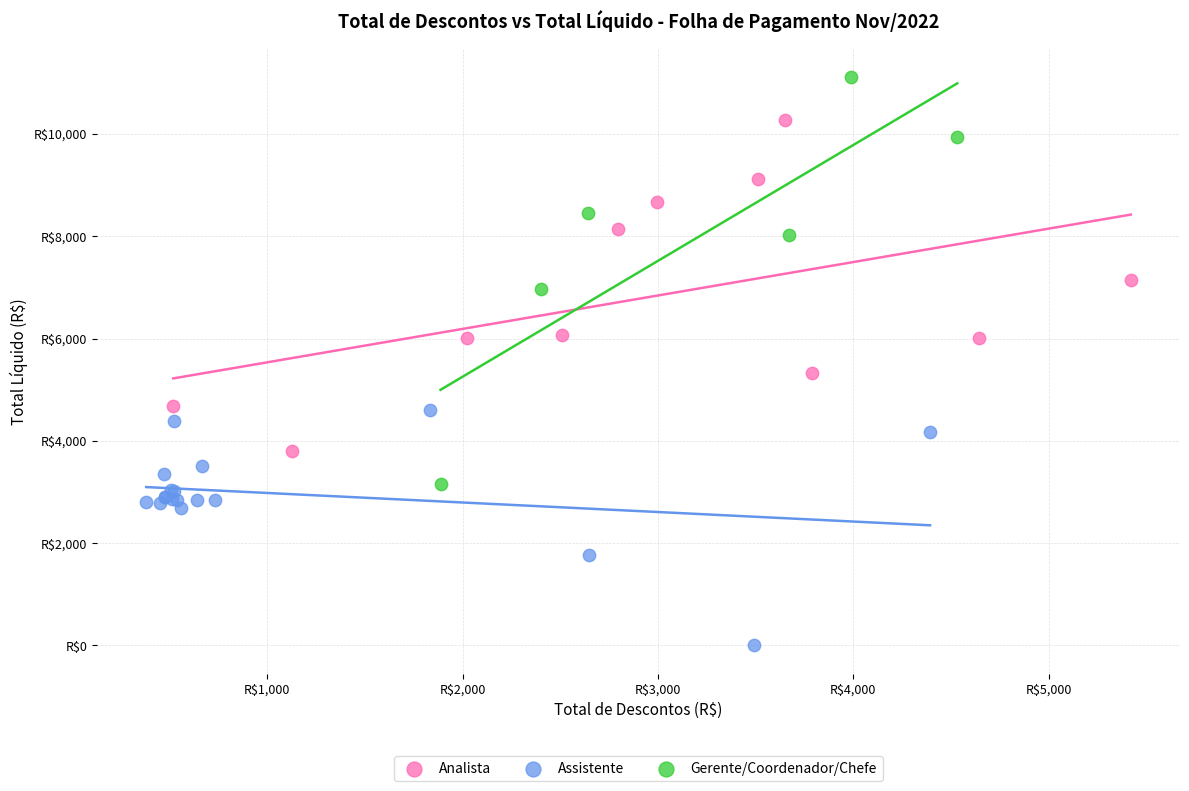

Which series contains the highest Y value?

Gerente/Coordenador/Chefe